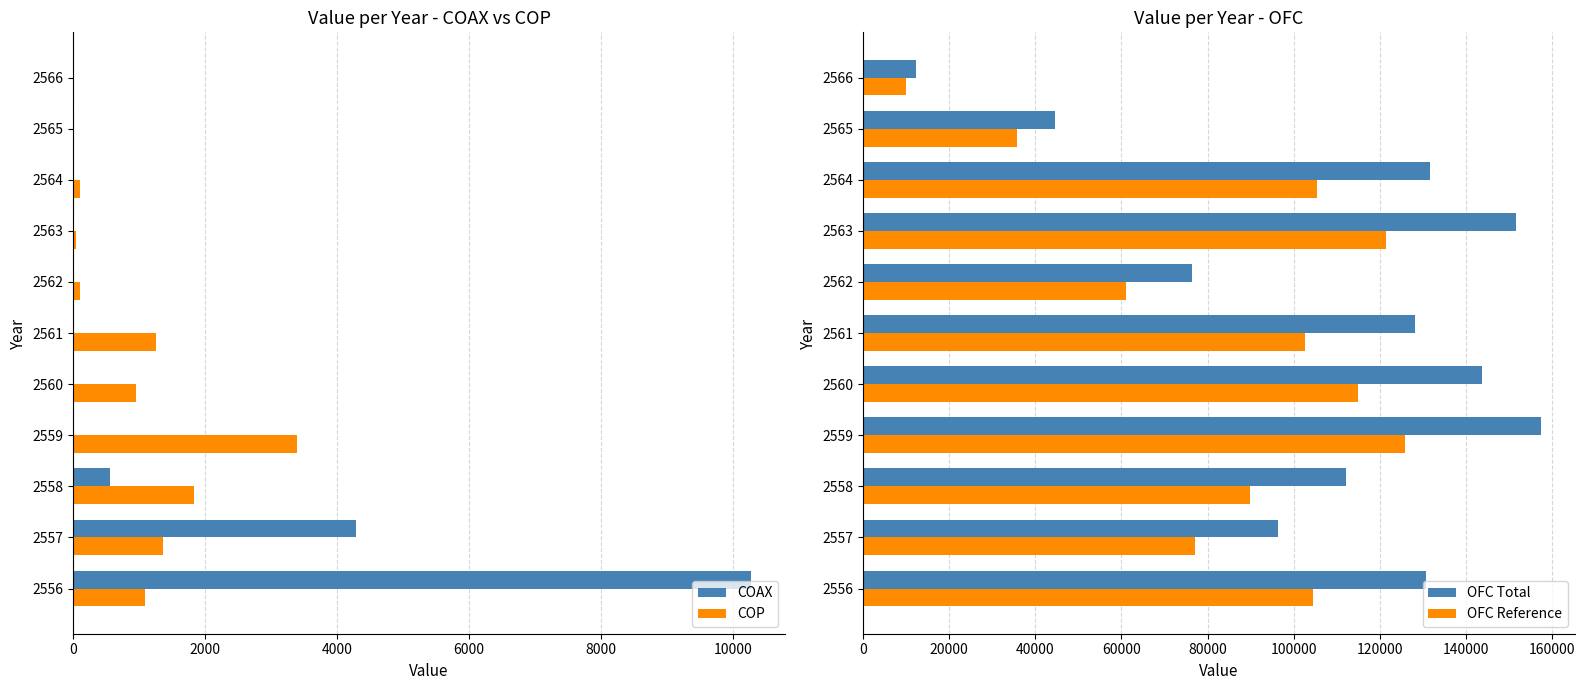

List the series in order of their peak value, highest first.

OFC Total, OFC Reference, COAX, COP